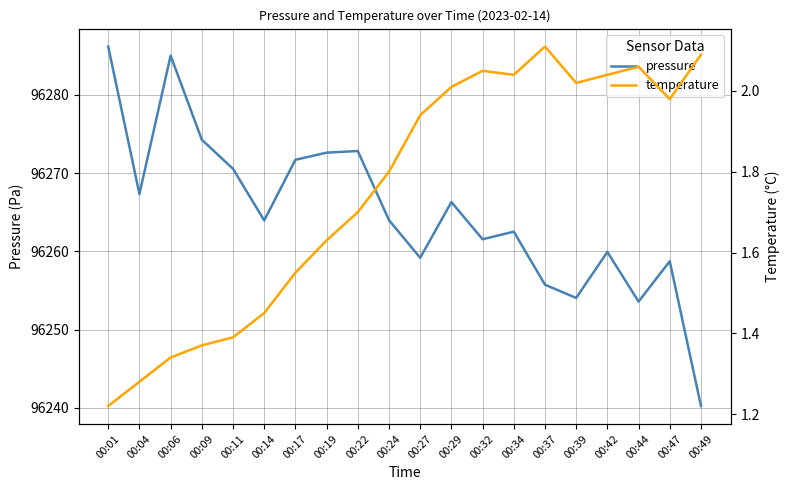

Where is pressure nearest to the value 96263?

00:34